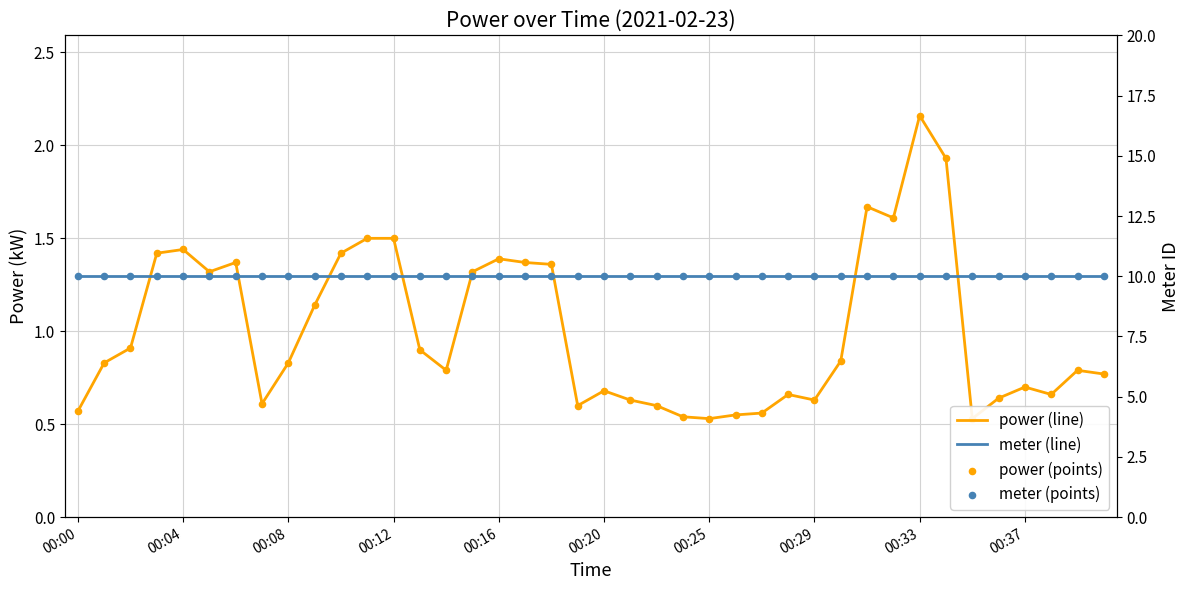

Which series has the widest spread of Y values?

power